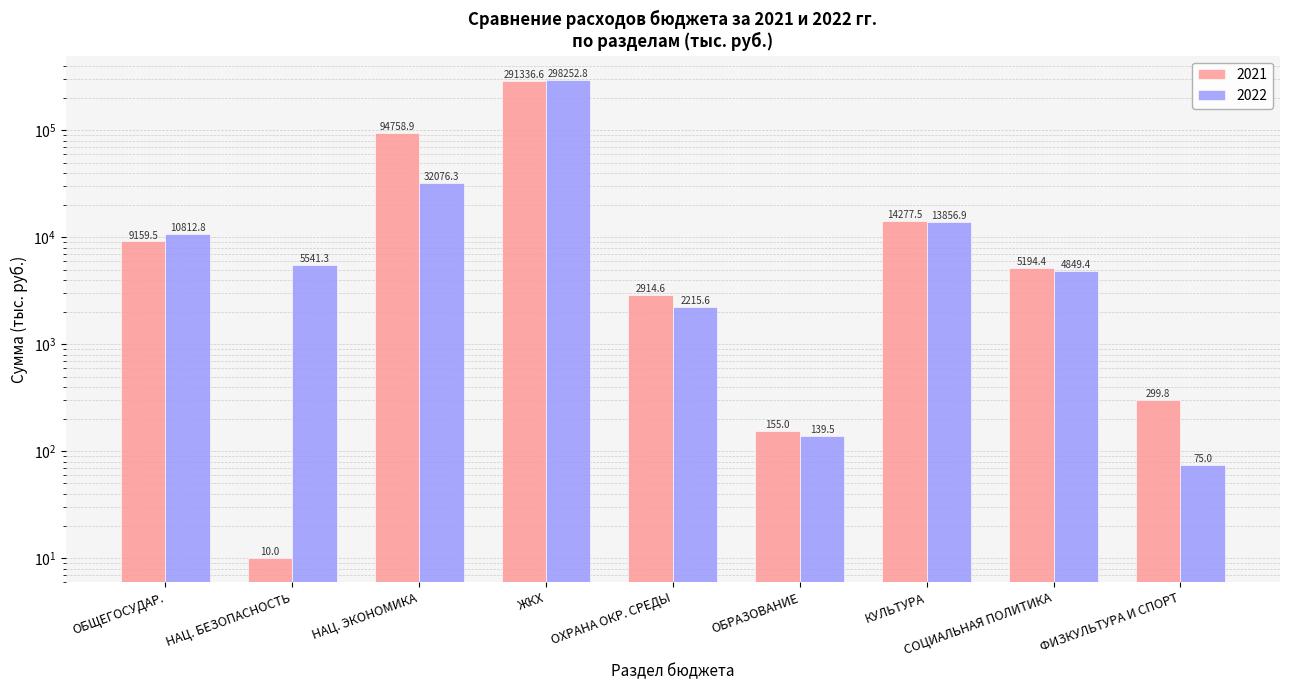

What is the difference between the maximum and minimum values in the 2022 series?

298177.8